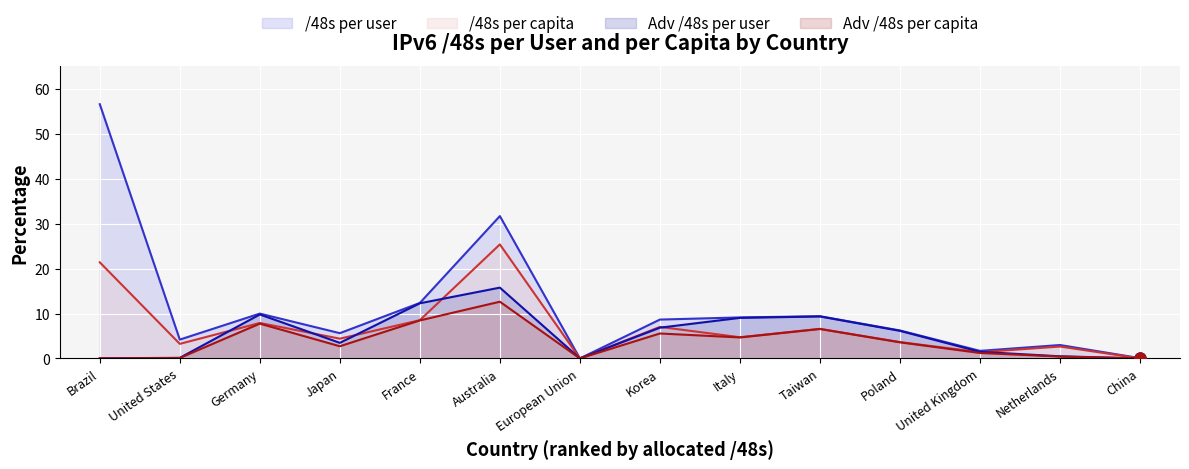

Which series has the largest total across all categories?

/48s per user